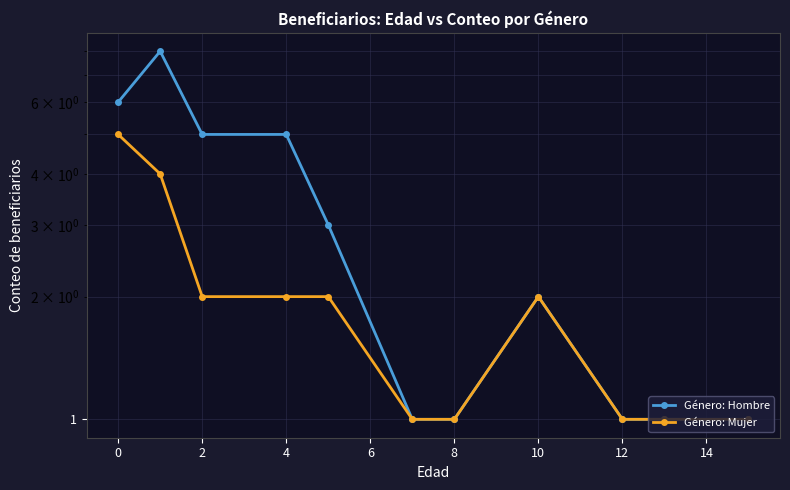

Is the value of Género: Mujer at 0 greater than the value of Género: Hombre at 12?

Yes